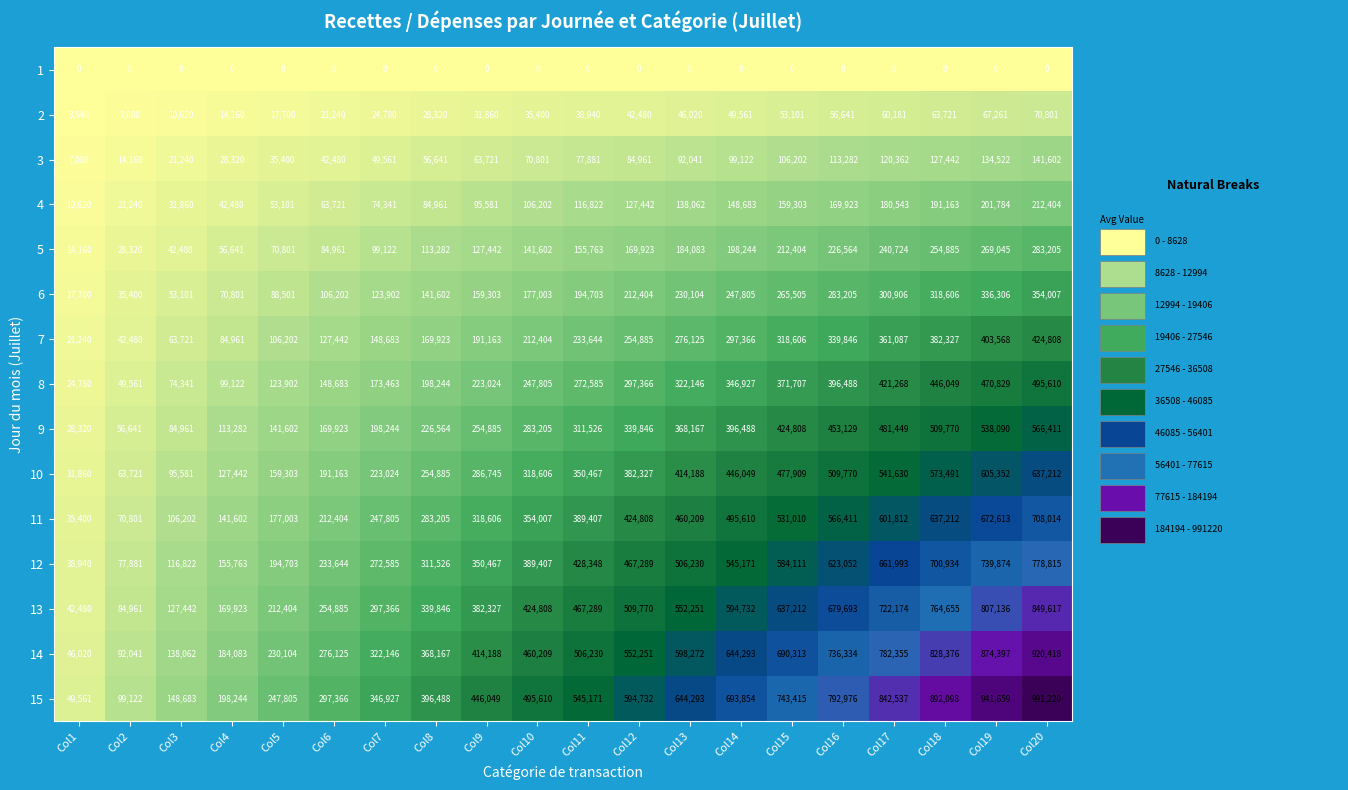

At which category is the sum across all series the highest?

Col20